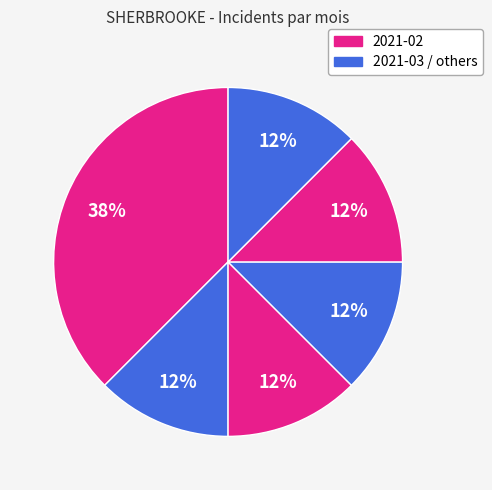

How many slices are in this pie chart?

6